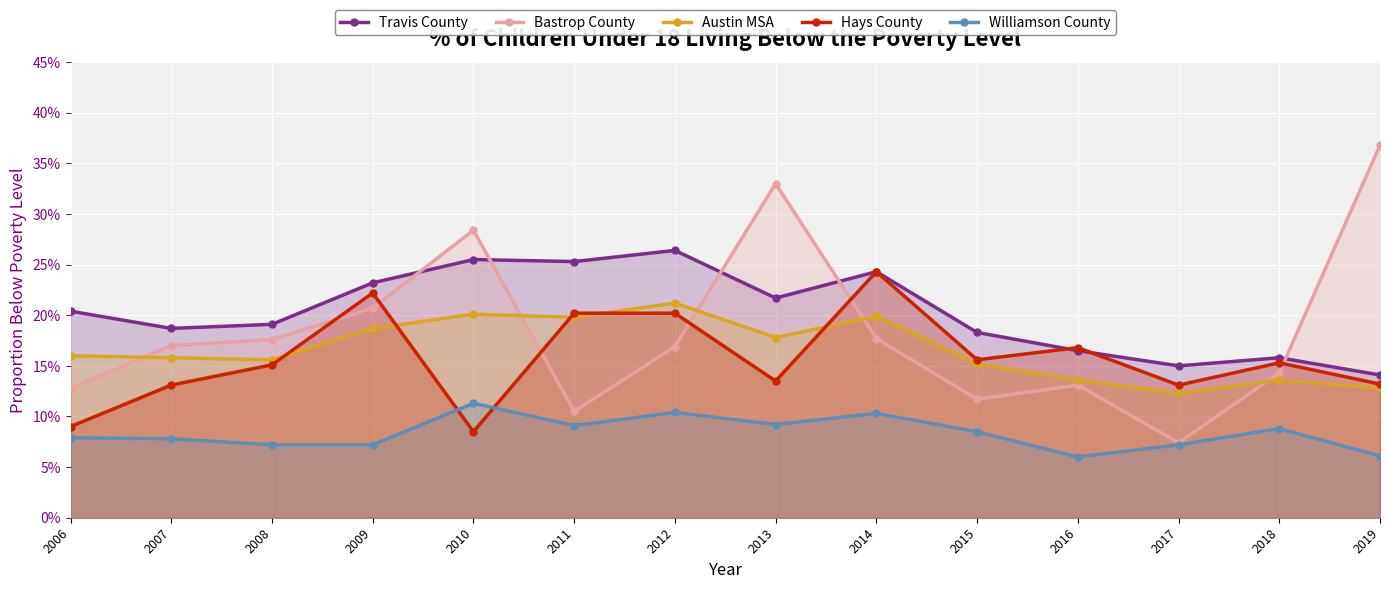

Between 2009 and 2010, which series saw the biggest shift?

Hays County